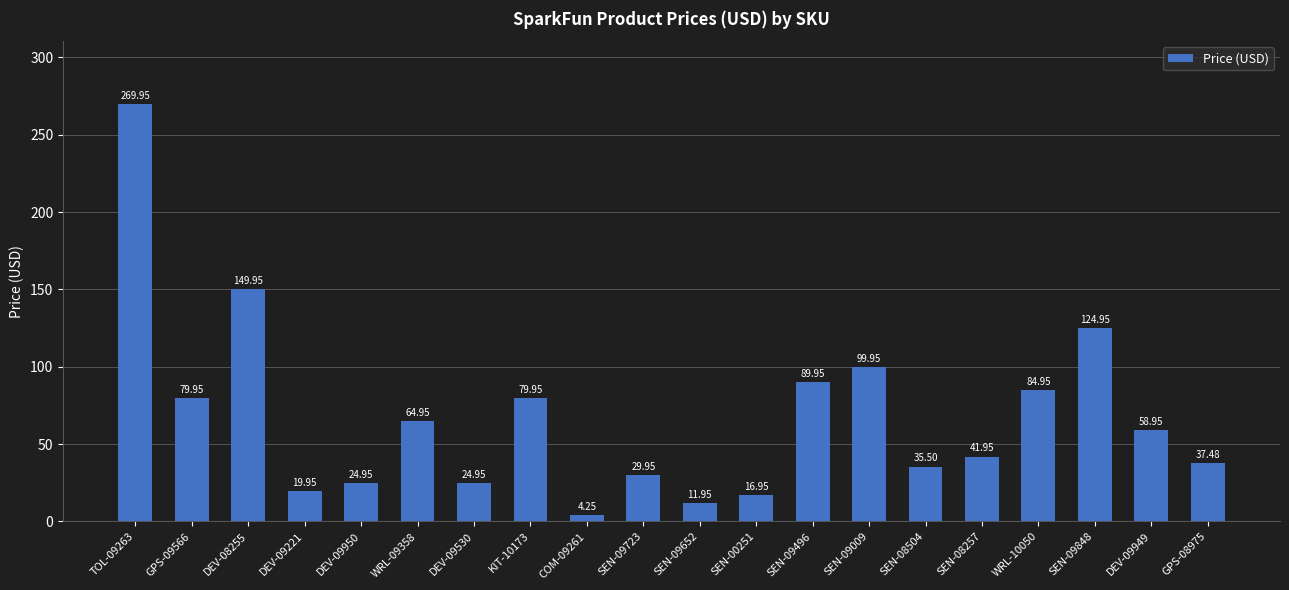

What is the sum of all values?

1351.4